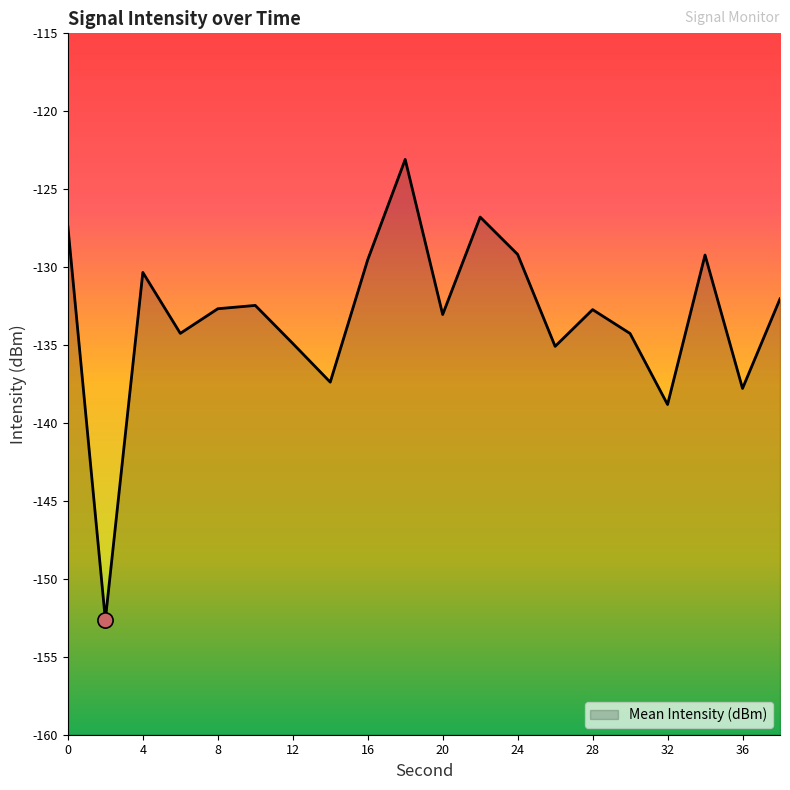

Which has a higher value, 14 or 10?

10